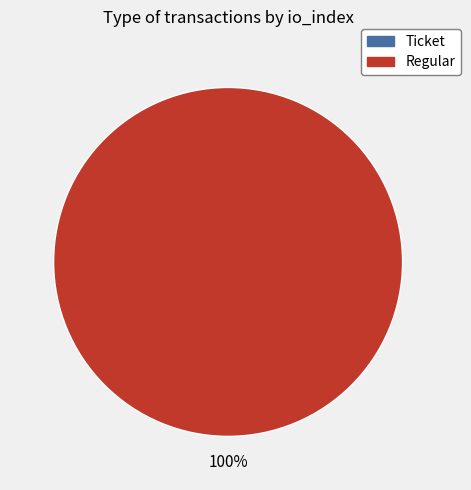

To the nearest percent, what portion does Regular represent?

100%